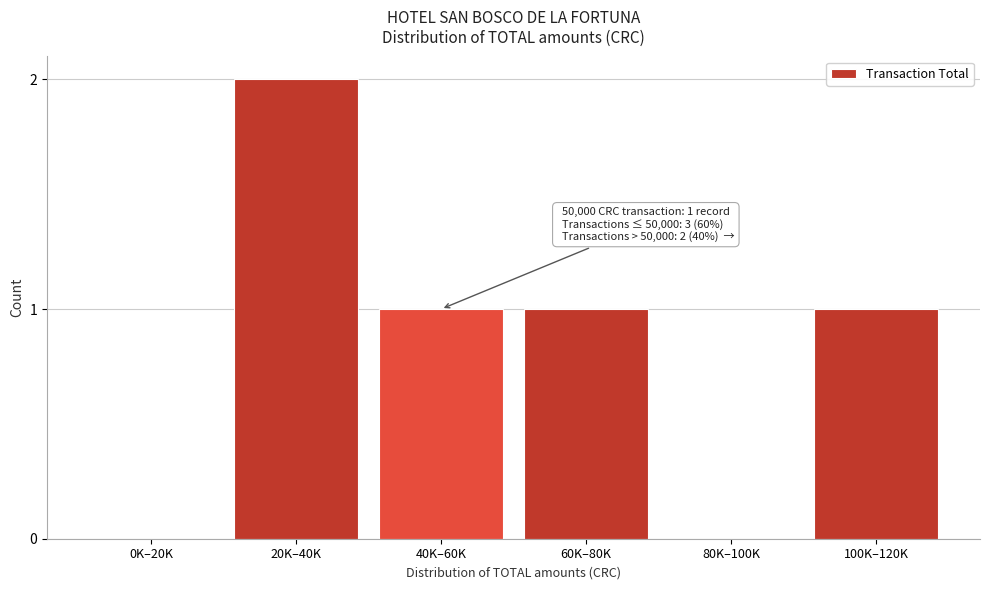

Reading left to right, list all the values displayed in this chart.

0K–20K=0	20K–40K=2	40K–60K=1	60K–80K=1	80K–100K=0	100K–120K=1